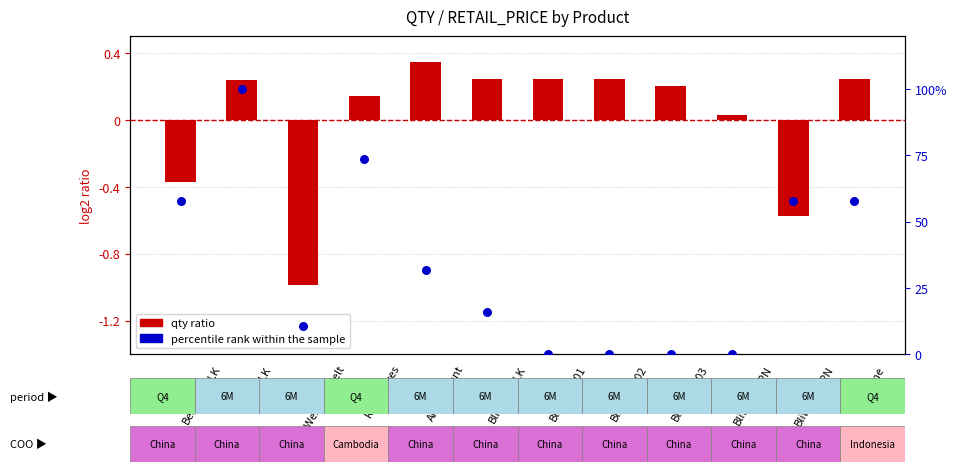

Which series has the largest Y range (max minus min)?

percentile rank within the sample